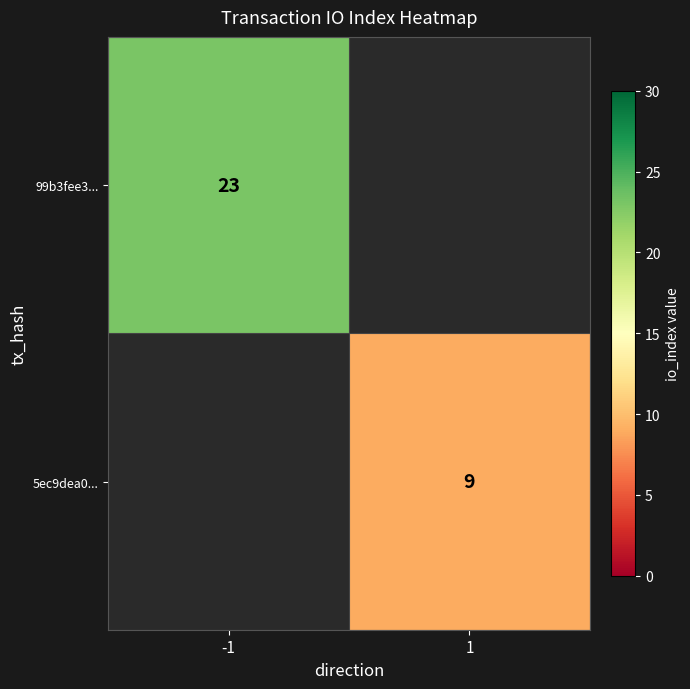

Is the value of 5ec9dea0... at 1 greater than the value of 99b3fee3... at -1?

No